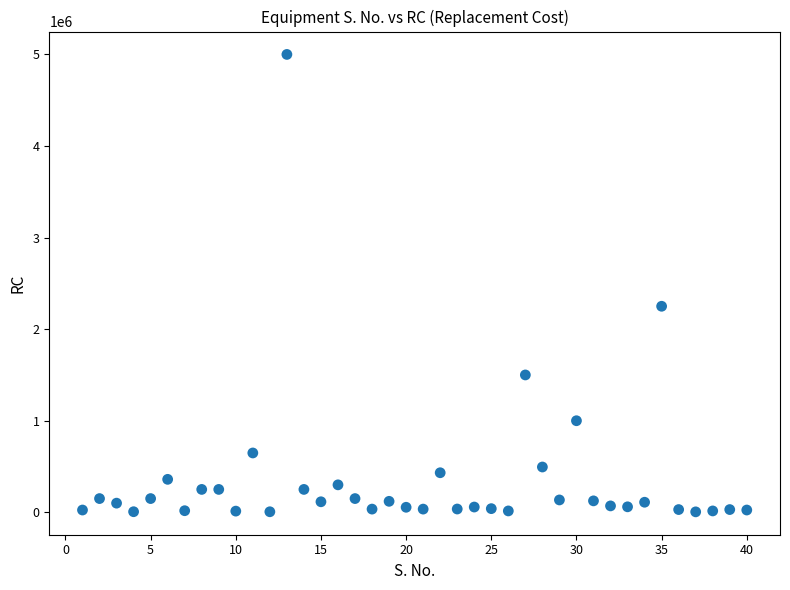

What is the range of Y values (max minus min)?

4995000